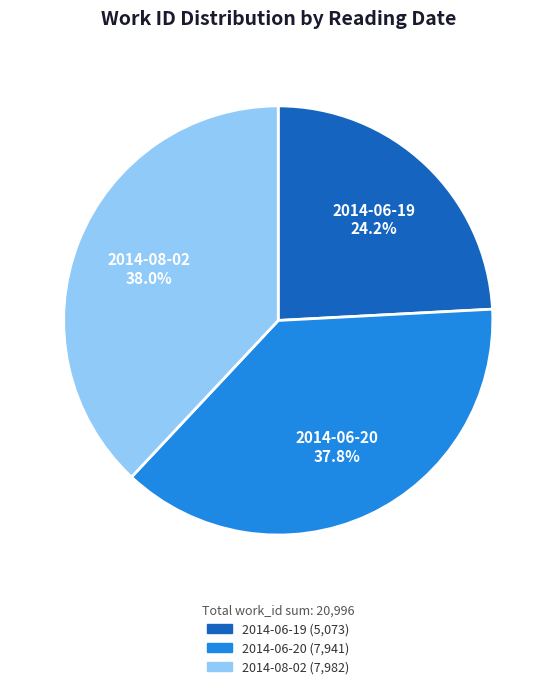

What percentage do 2014-08-02 and 2014-06-19 together represent?

62.2%